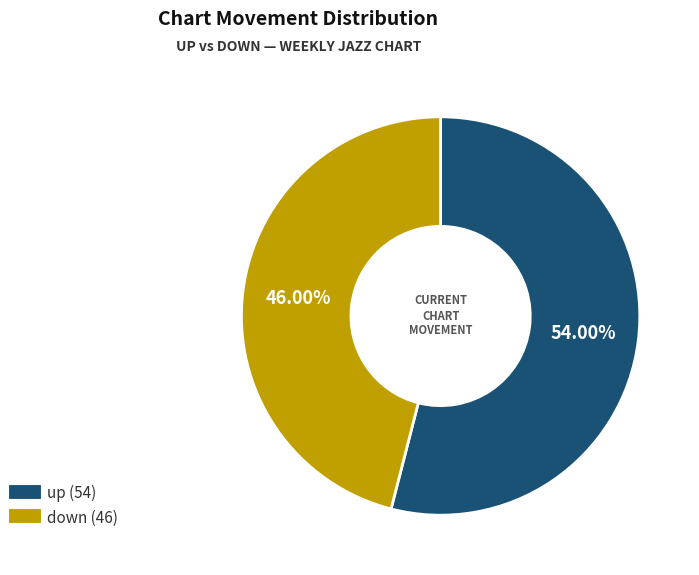

Approximately how many times larger is the value at down compared to up?

0.9